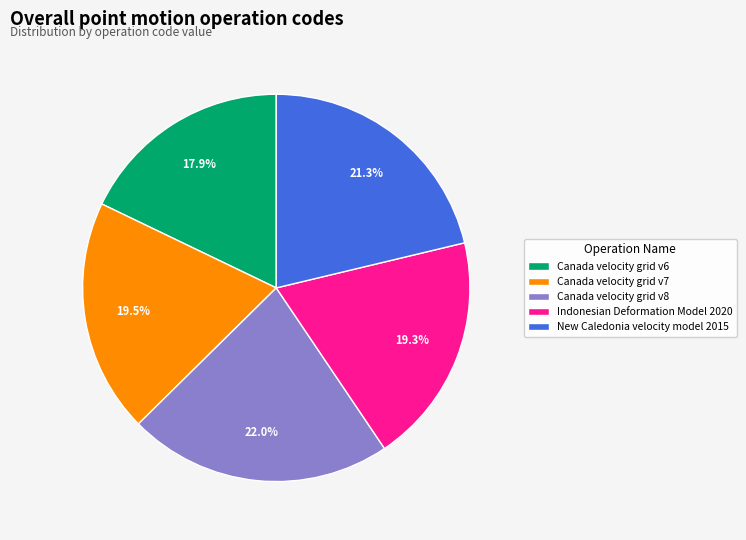

To the nearest percent, what percentage of the pie is Canada velocity grid v6?

18%